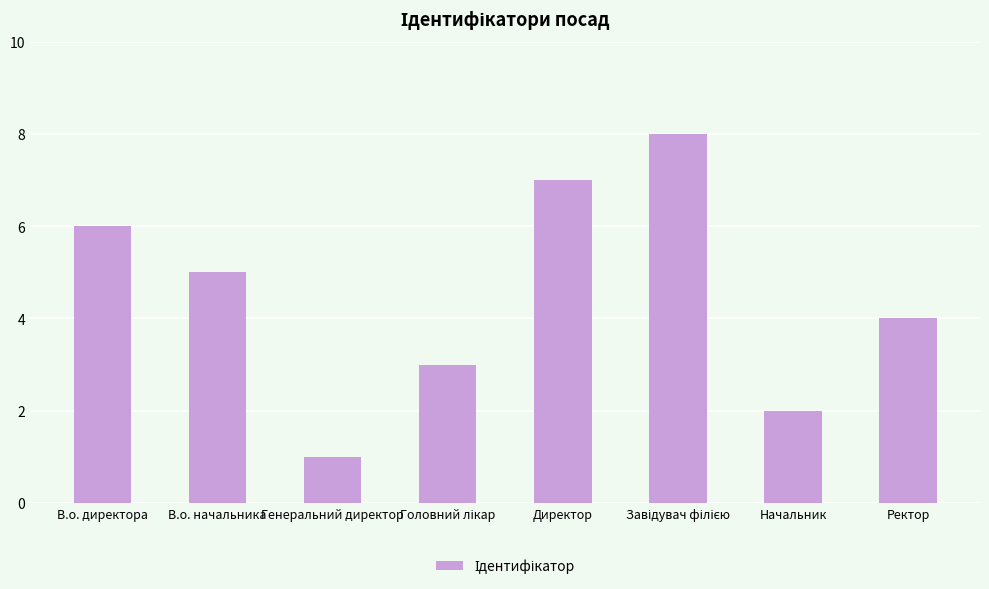

How many data points are less than 5?

4